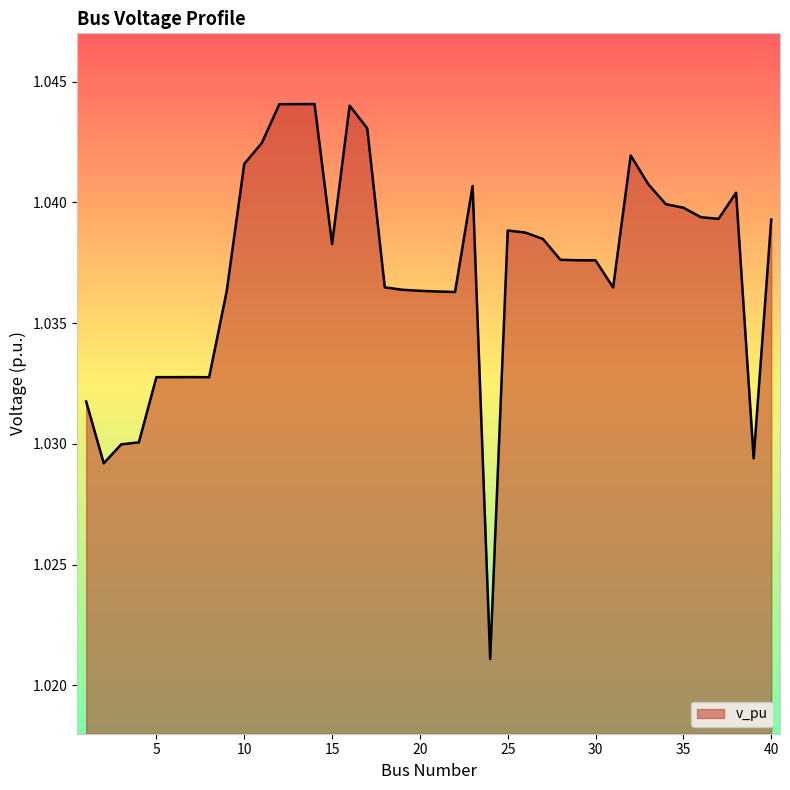

What is the sum of all values?

41.5